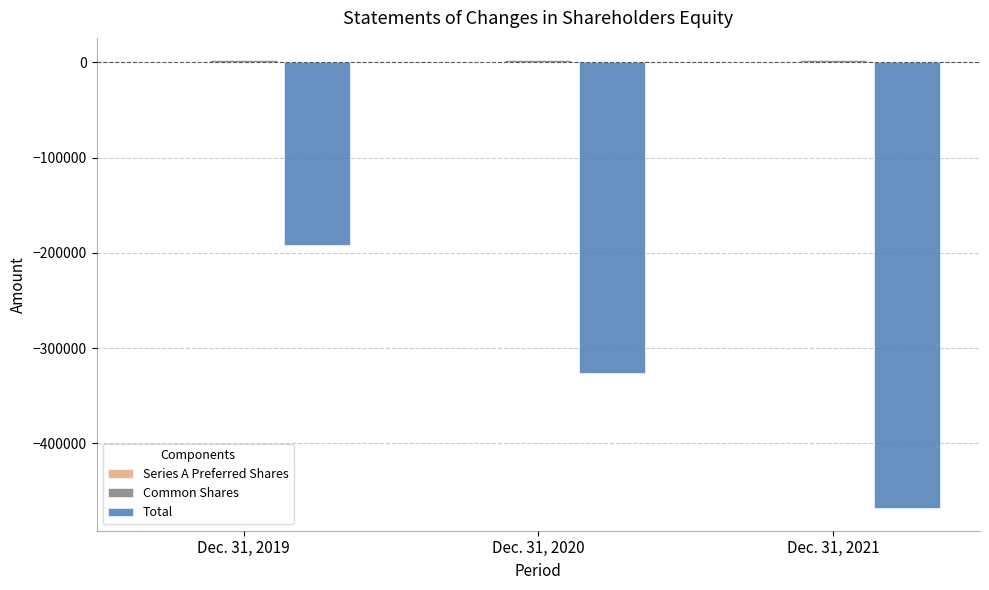

Which category has the highest value in the Total series?

Dec. 31, 2019